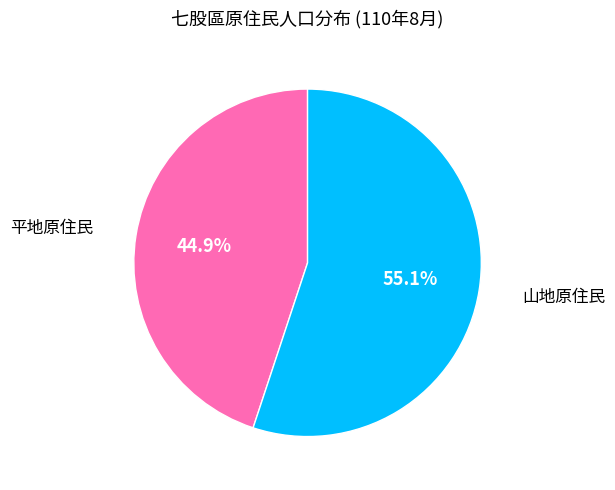

Between 山地原住民 and 平地原住民, which is larger?

山地原住民